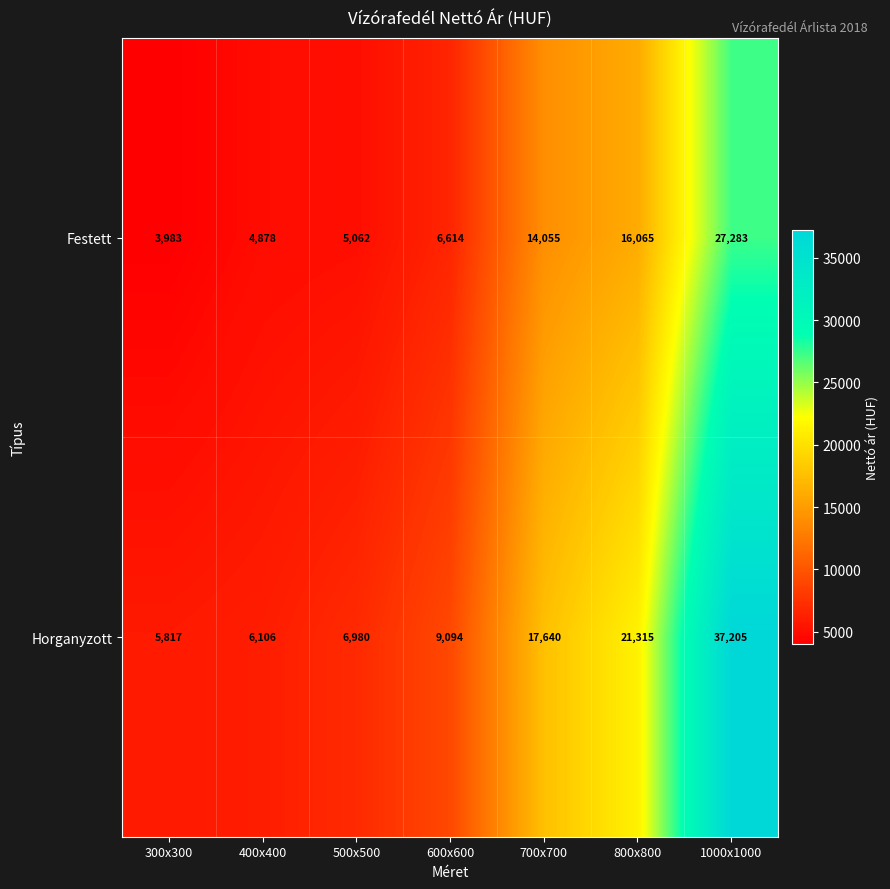

At which label does Horganyzott reach its minimum?

300x300